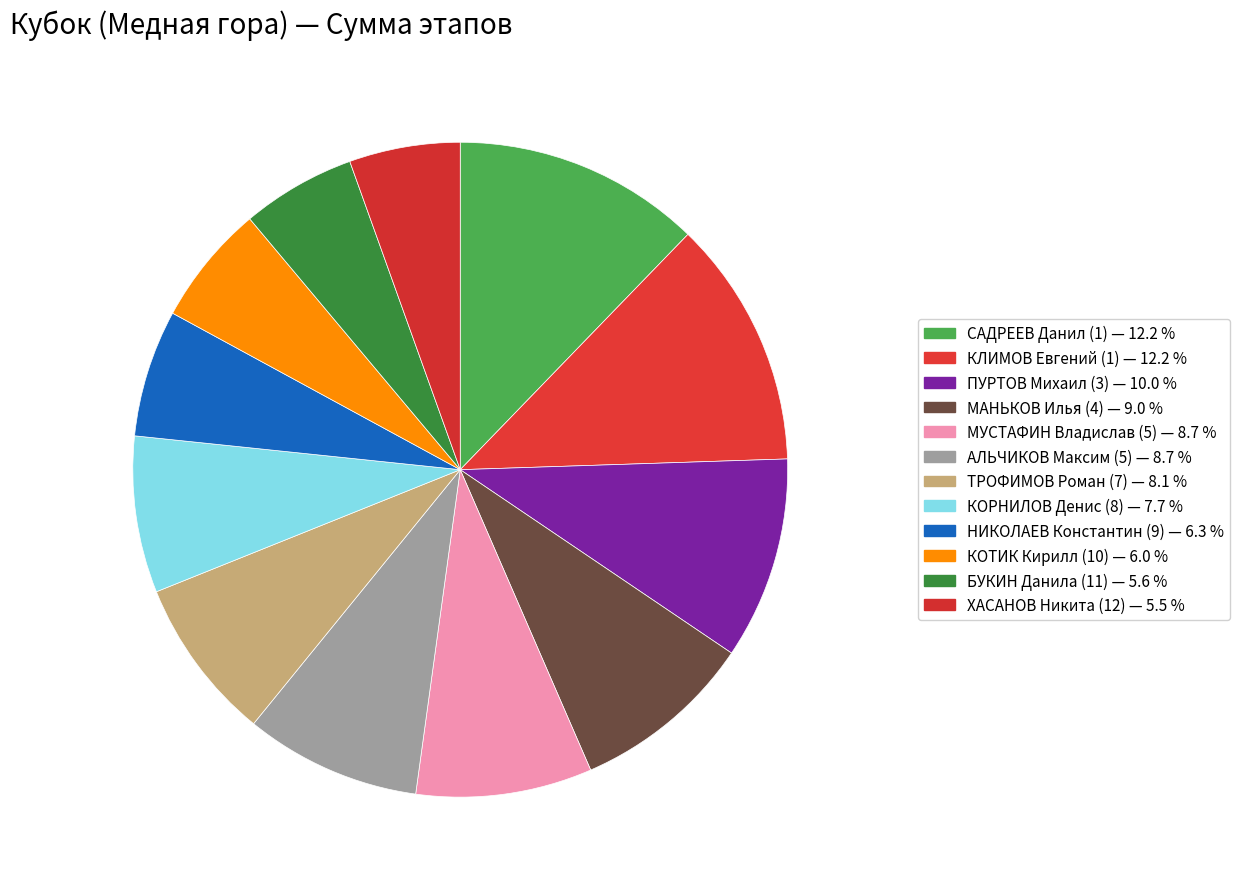

How many segments does this pie chart have?

12